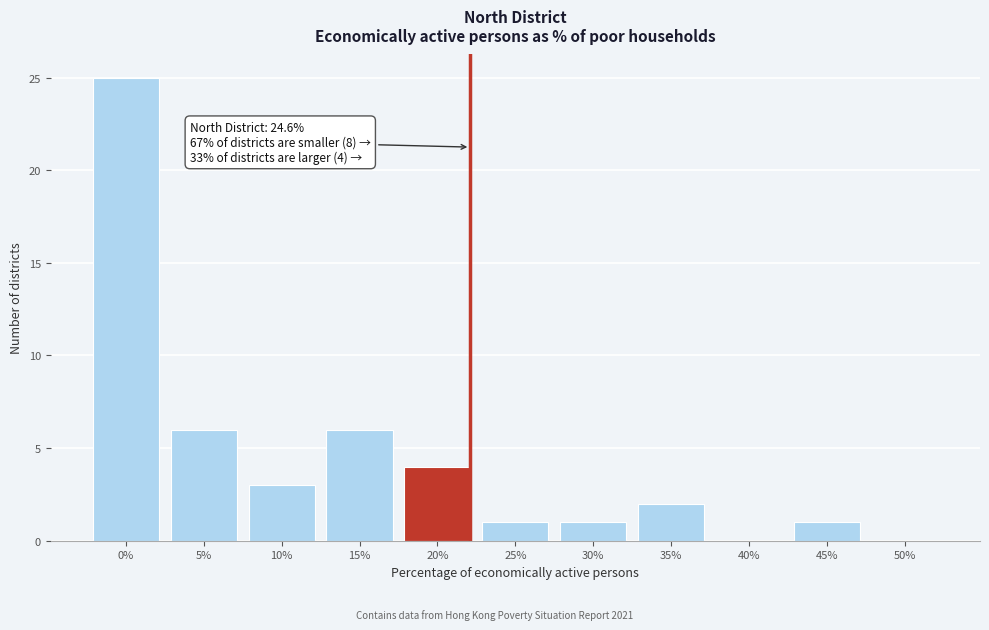

Reading right to left, list all the values displayed in this chart.

50%=0	45%=1	40%=0	35%=2	30%=1	25%=1	20%=4	15%=6	10%=3	5%=6	0%=25